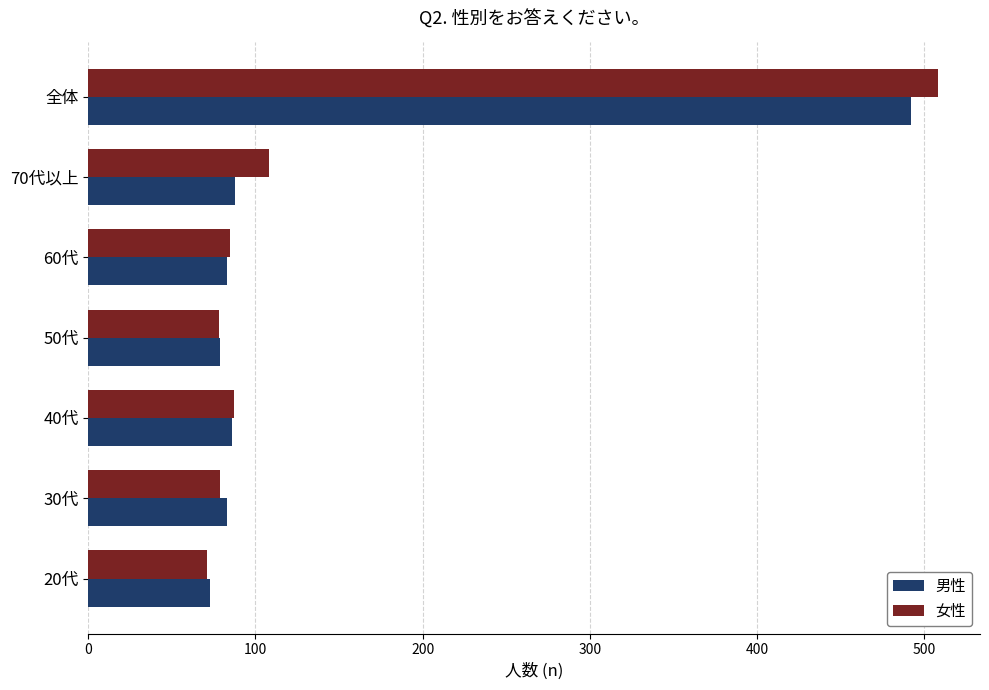

Which series has the largest range (max minus min)?

女性